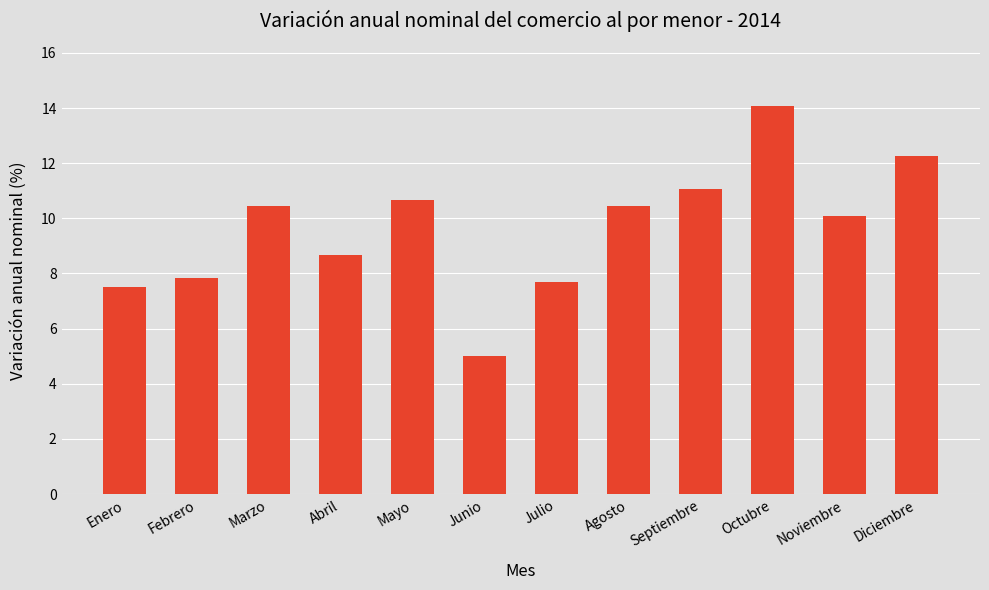

What is the label of the 3rd bar from the left?

Marzo